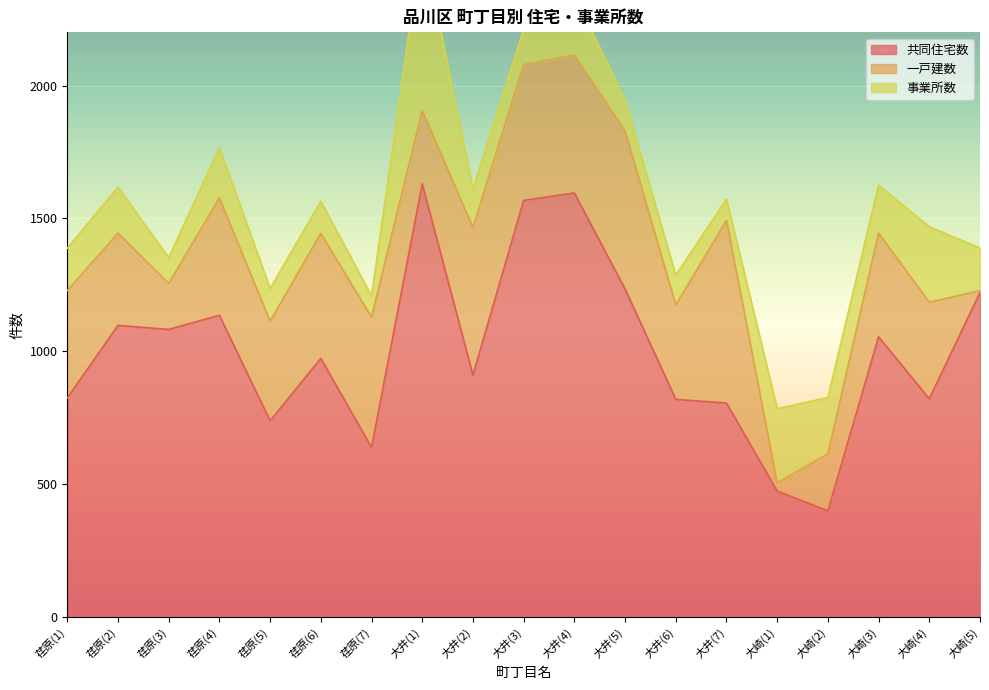

What is the label of the 18th point from the left?

大崎(4)